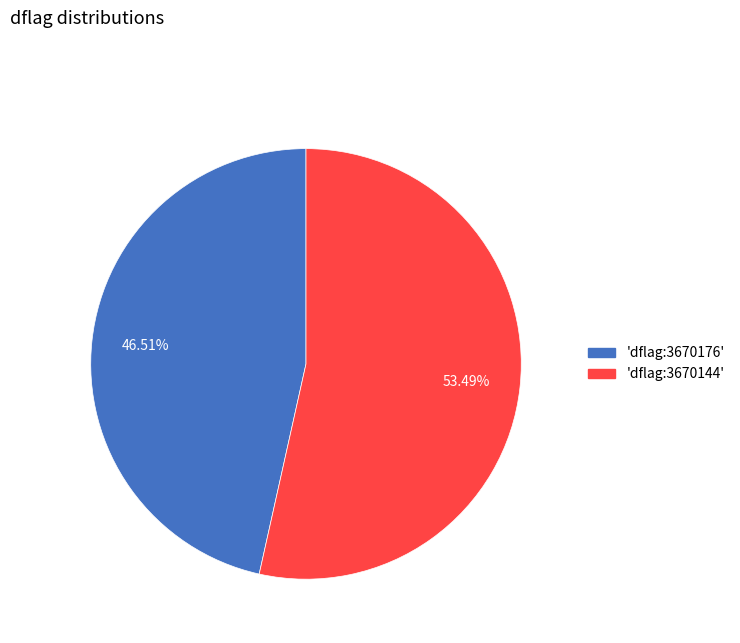

Is there a majority slice in this chart?

Yes